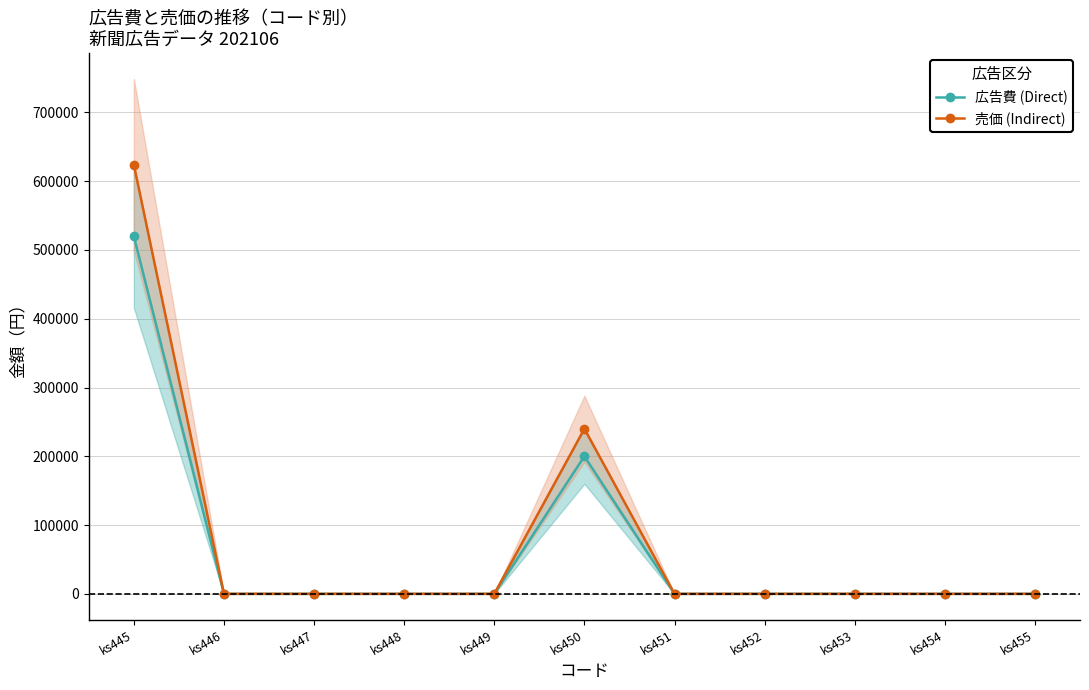

What is the value of the 広告費 (Direct) point at the 6th from the left?

200000